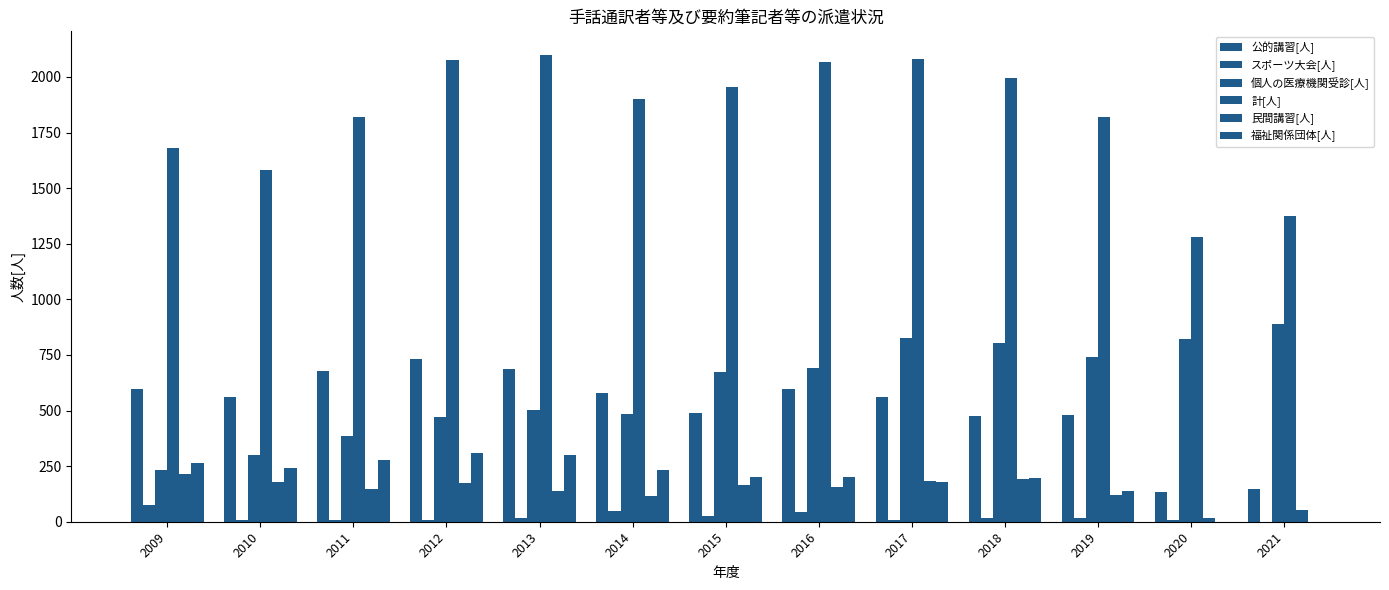

How many distinct data groups are displayed?

6